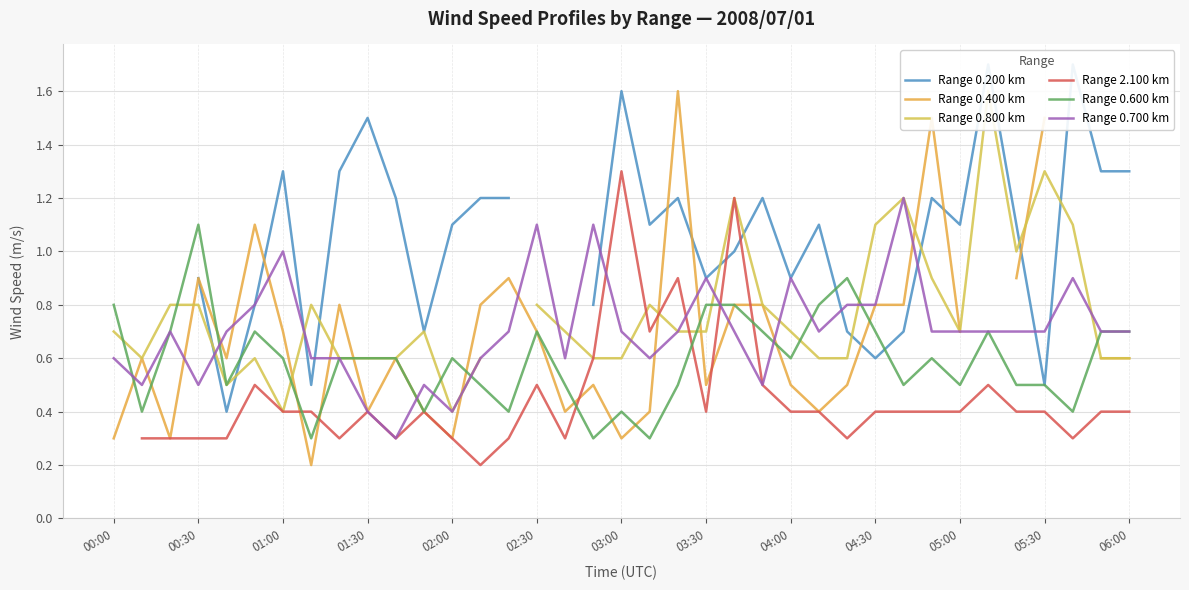

True or false: Range 0.600 km has a value of 0.1 at 35.

False